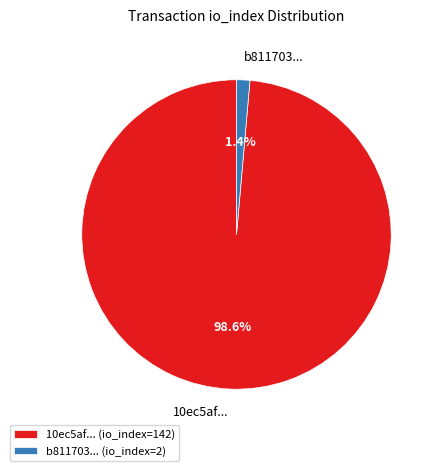

Is the sum of b811703... and 10ec5af... greater than half?

Yes